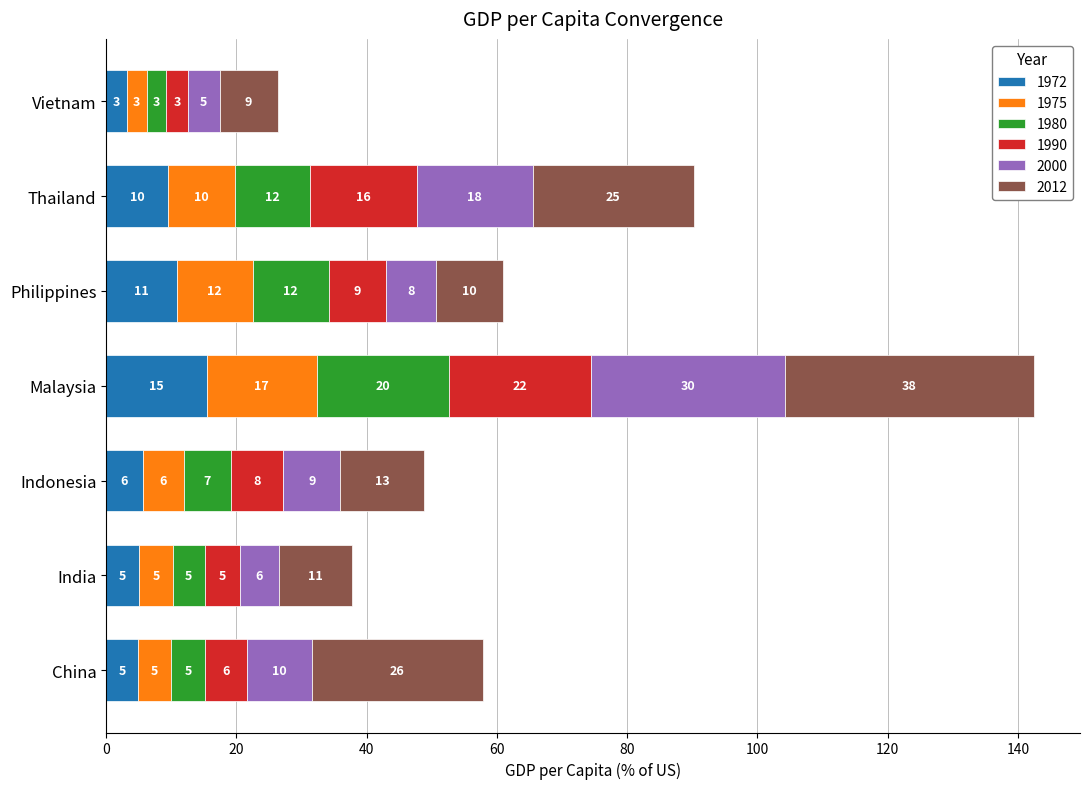

Rank the series at Vietnam from lowest to highest value.

1975, 1980, 1972, 1990, 2000, 2012